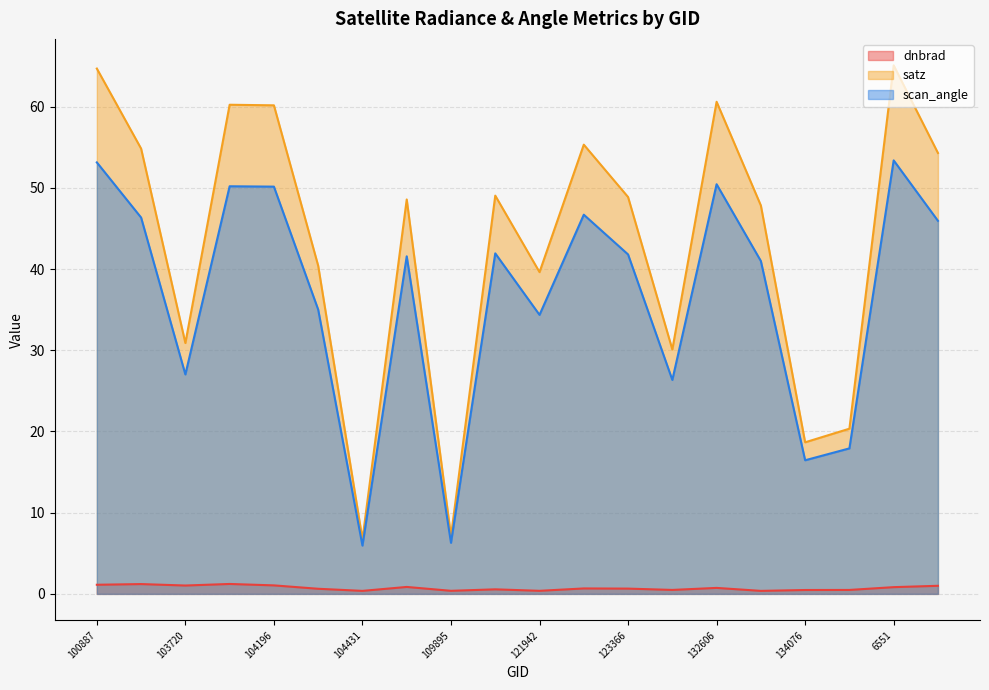

True or false: satz and scan_angle cross at least once.

False